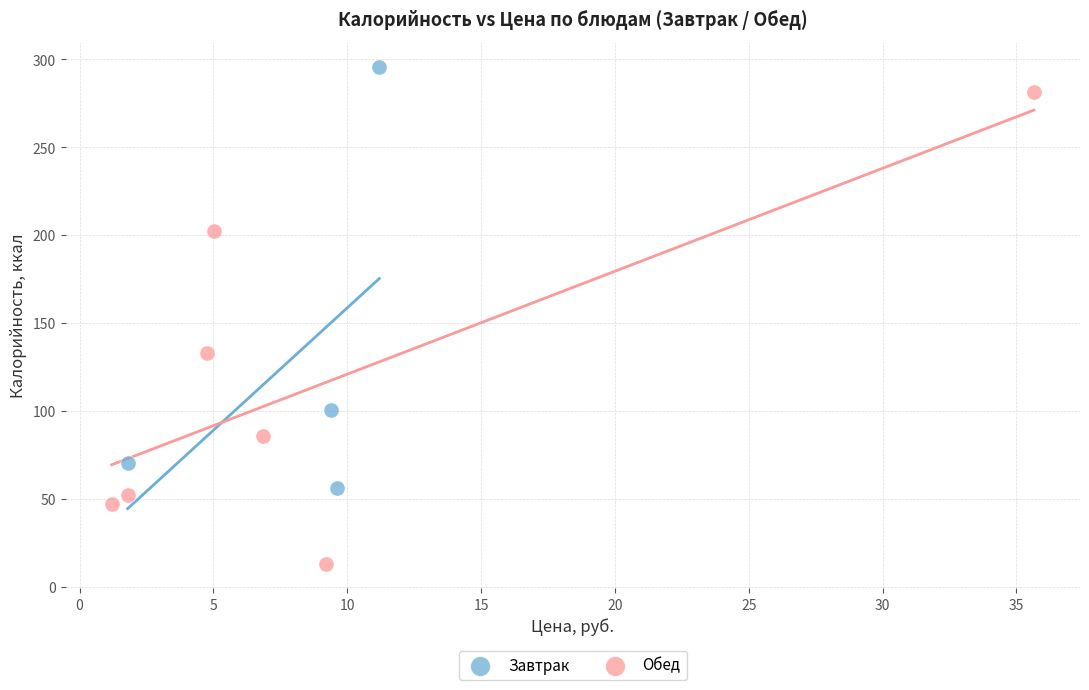

Which series reaches the maximum Y coordinate?

Завтрак